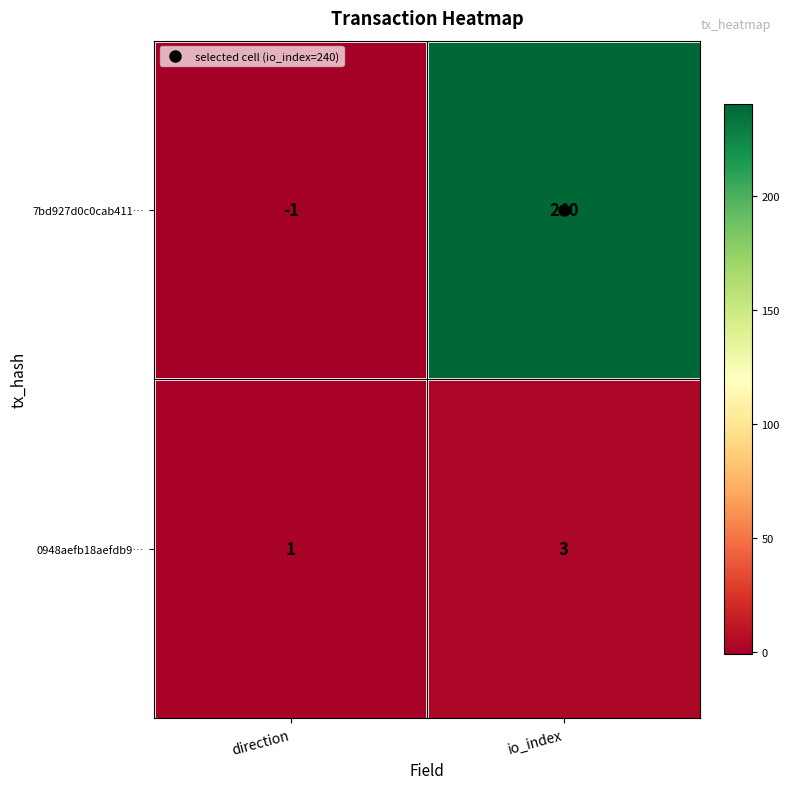

What is the sum of the 0948aefb18aefdb9… values at direction and io_index?

4